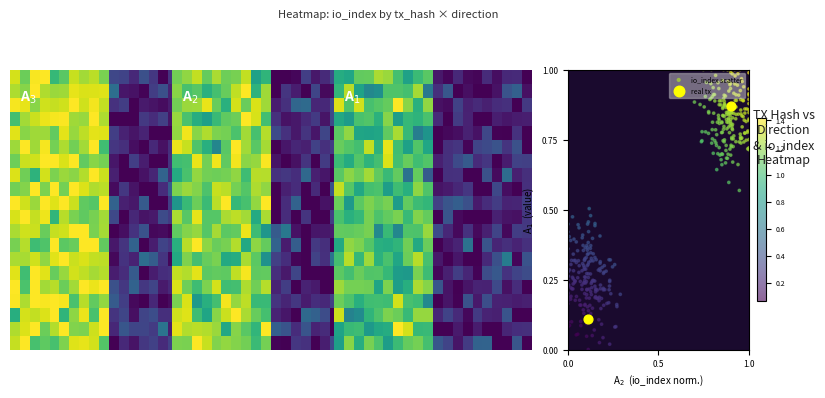

Reading right to left, extract all data points from this chart.

5dbf246b3cc7a7042b49c297872a2dc2f4e0e1a: value=0.0	io_index=108.0	direction=-1.0
5213c4fa8bd8f16840ba0c22a43684786e6e2dd: value=0.0	io_index=13.0	direction=1.0